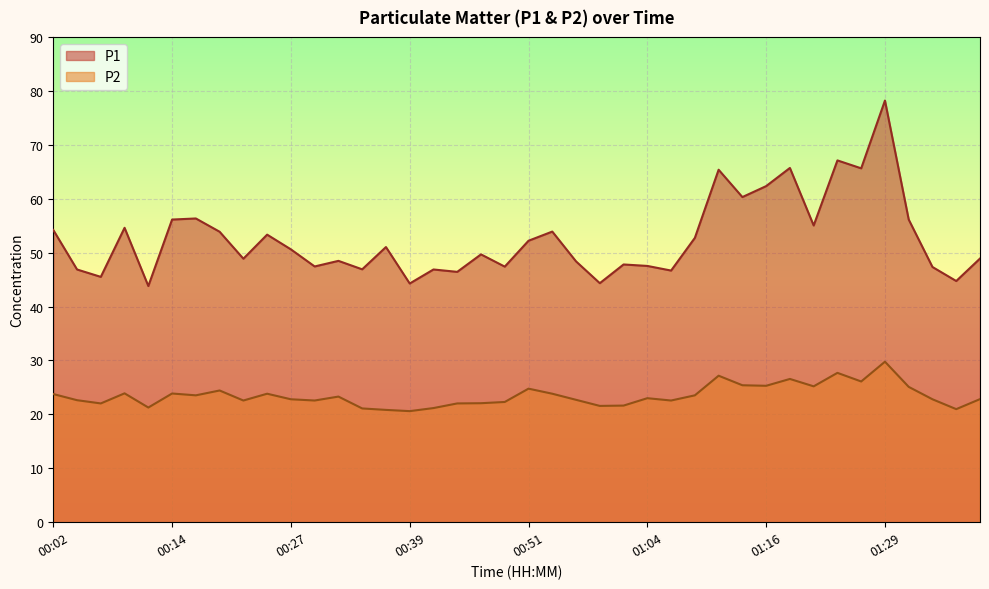

How many lines are shown in the chart?

2